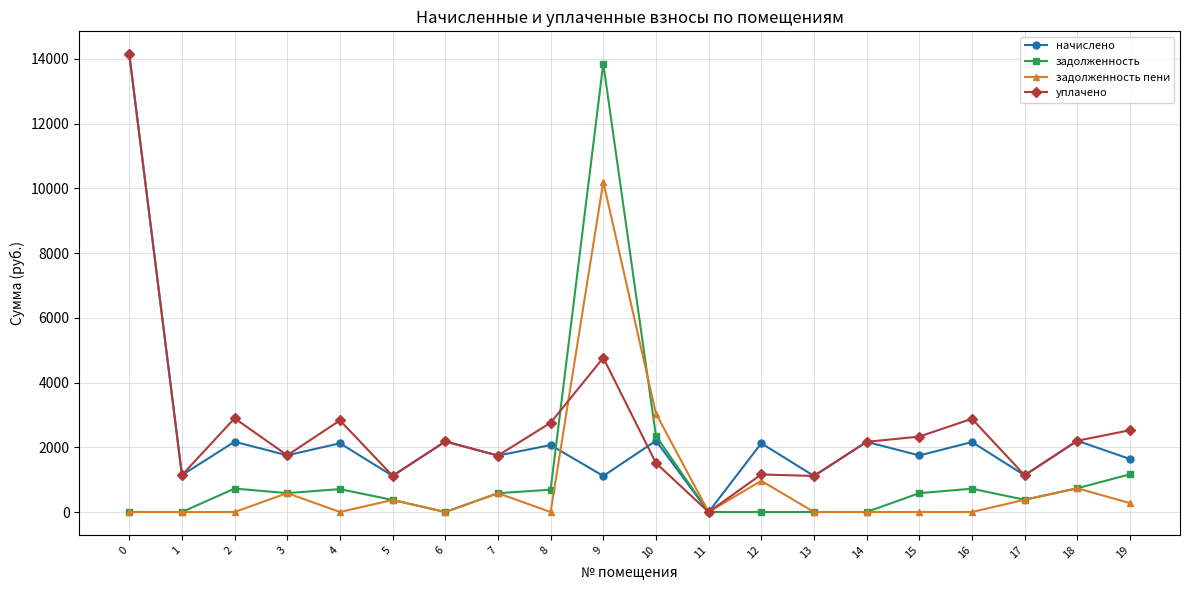

Is the value of задолженность at 2 greater than the value of задолженность пени at 17?

Yes